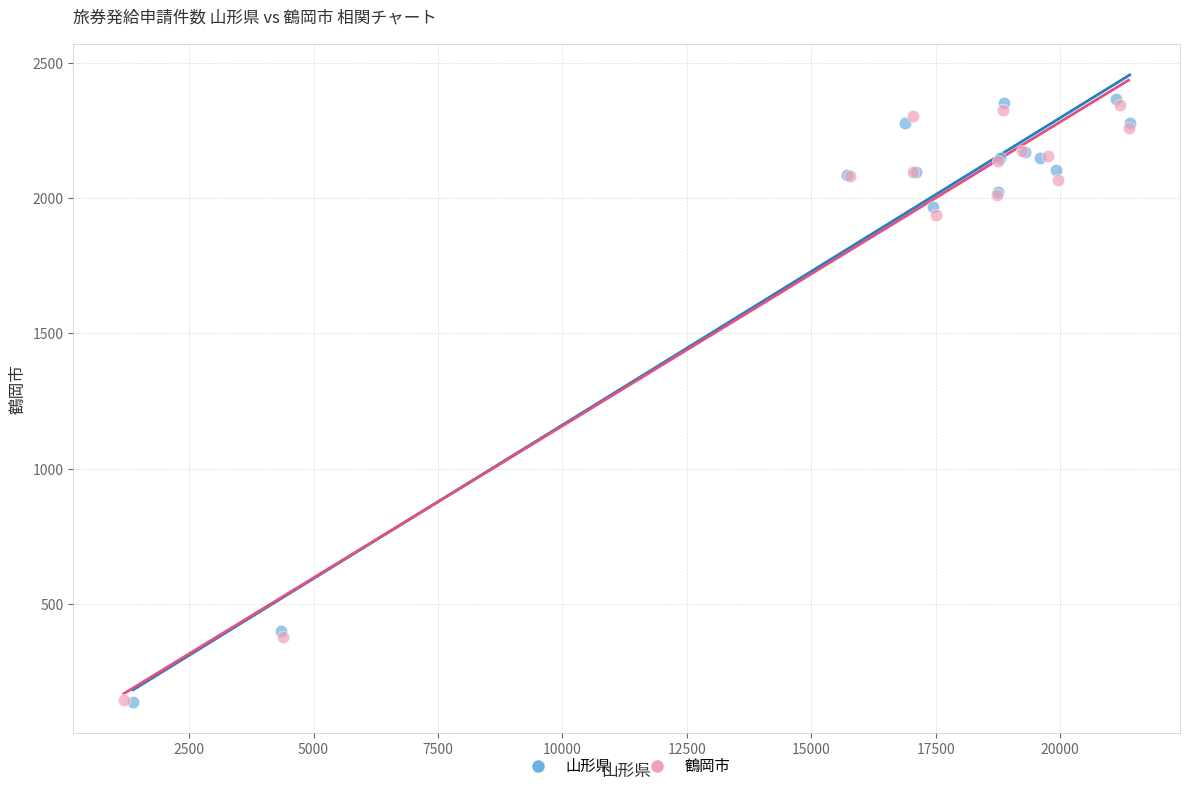

Which series has the largest Y range (max minus min)?

山形県